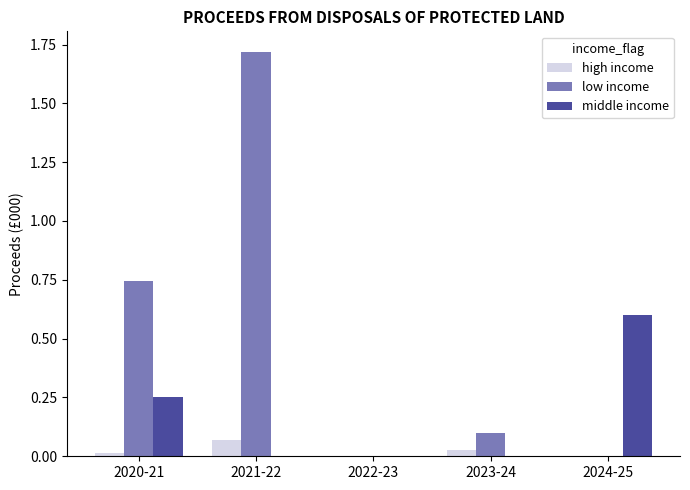

Between 2021-22 and 2022-23, which series saw the biggest shift?

low income